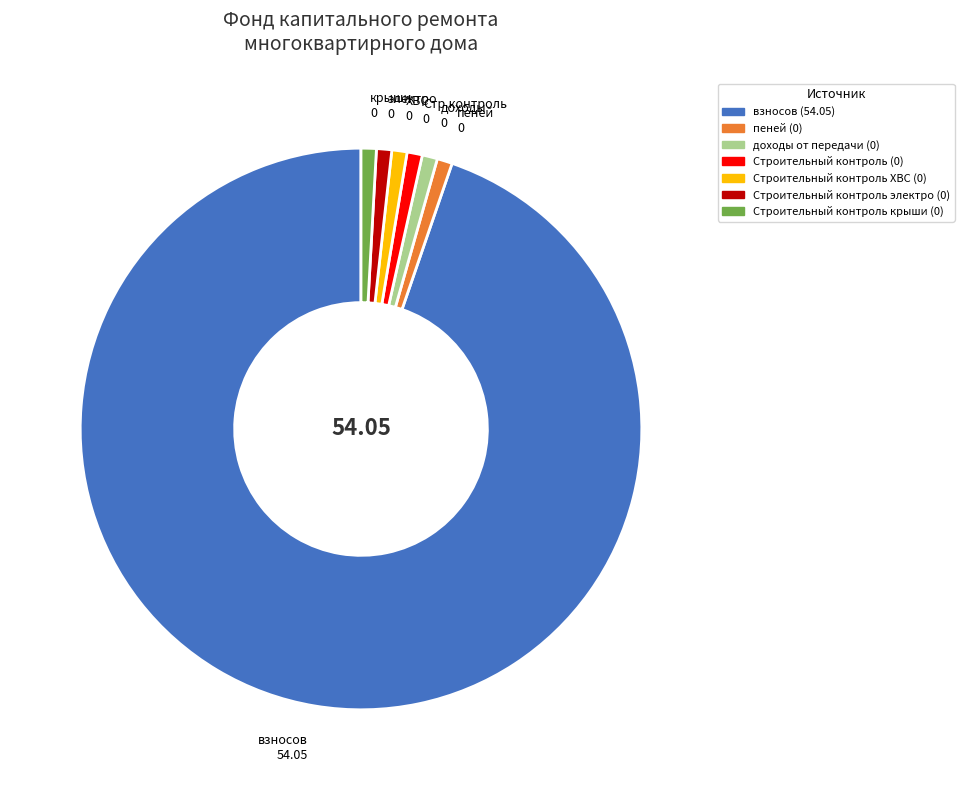

What is the largest slice in the pie chart?

взносов 54.05